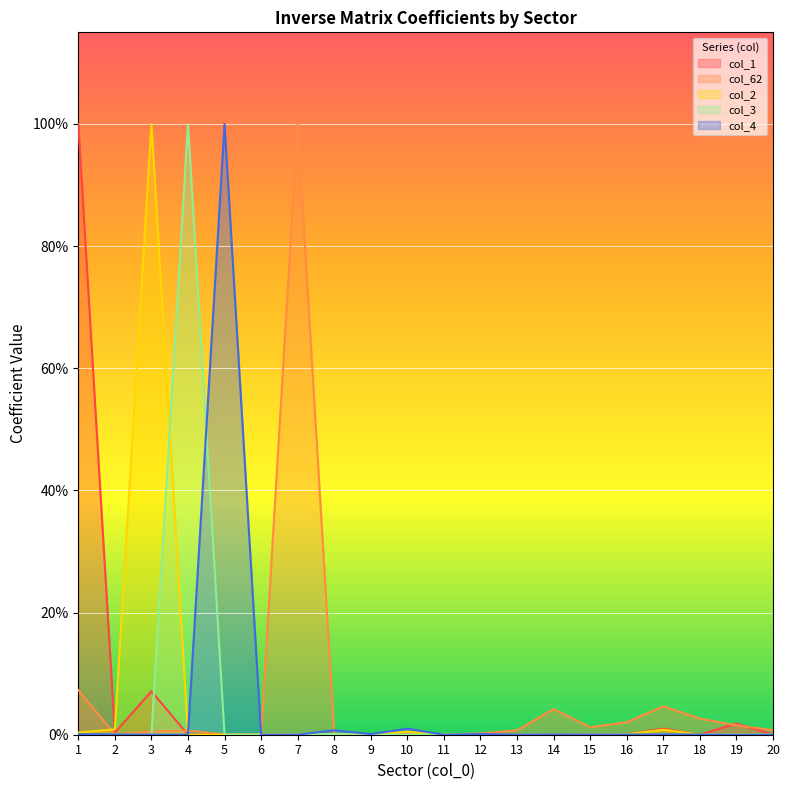

Where is col_3 nearest to the value 0?

6